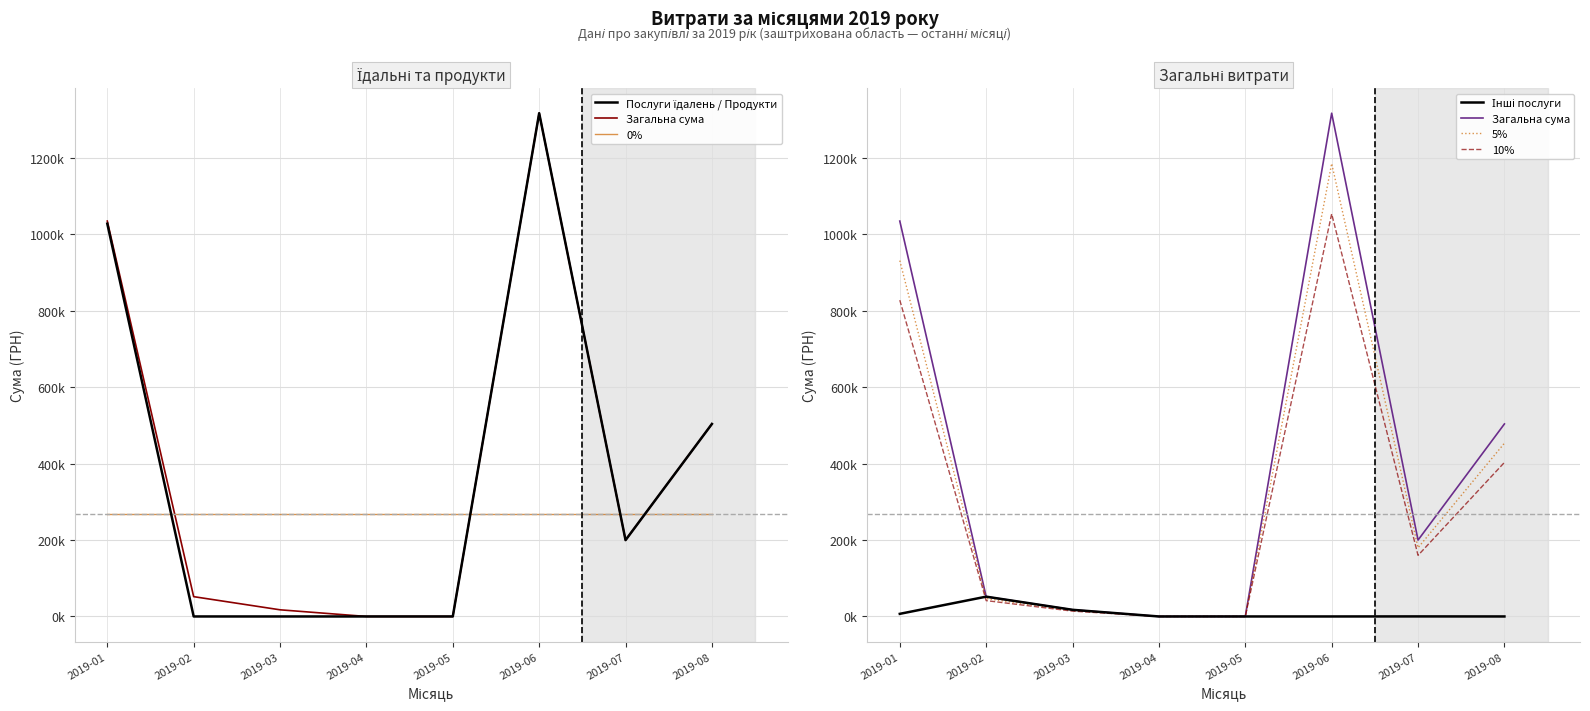

Is the value of Послуги їдалень / Продукти at 2019-03 greater than the value of 10% at 2019-05?

No